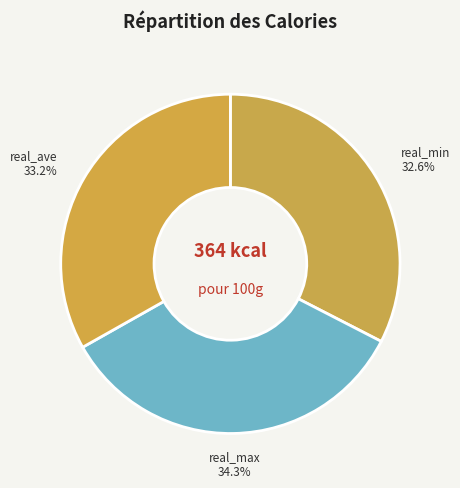

How many segments does this pie chart have?

3